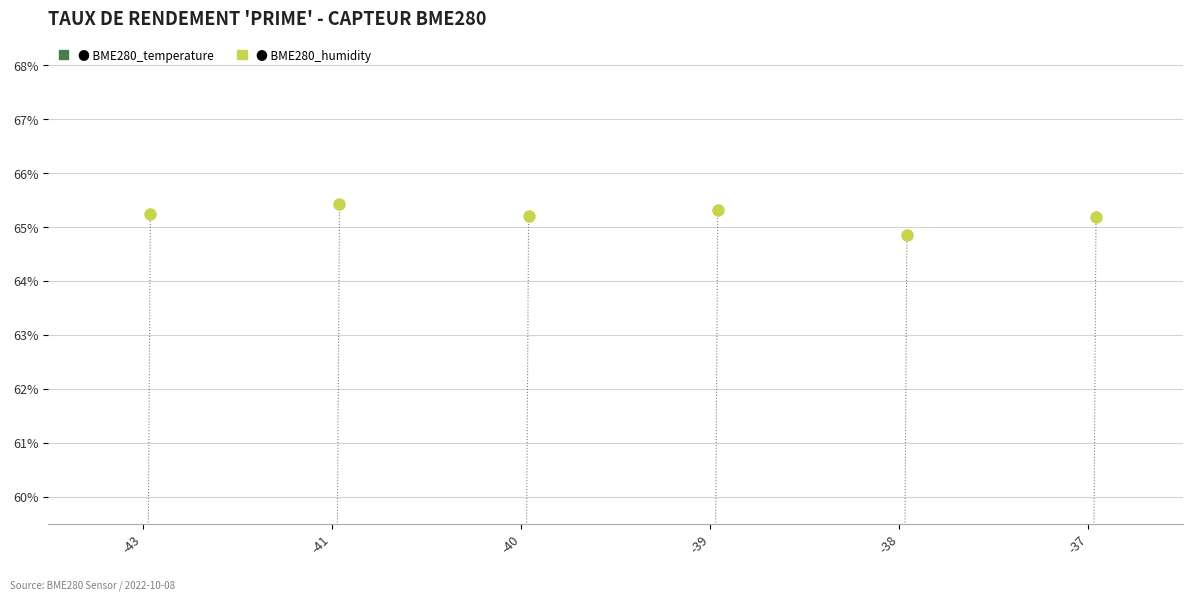

What is the minimum value shown in the chart?

21.8